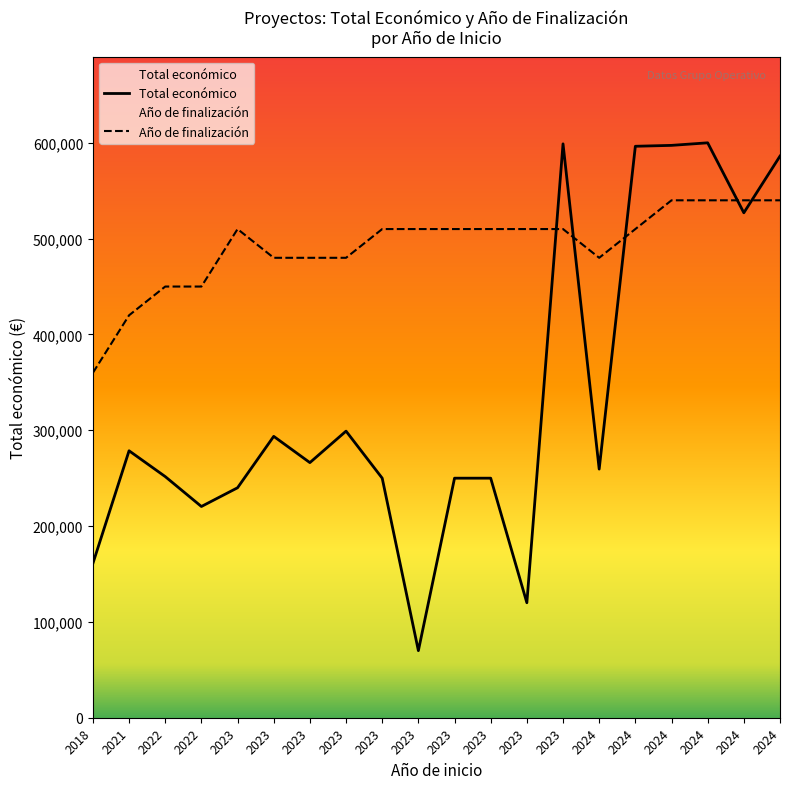

Reading left to right, transcribe all the data shown in this chart.

Total económico: 2018=161050.0	2021=278602.0	2022=251662.0	2022=220453.0	2023=240000.0	2023=293645.0	2023=266240.0	2023=299109.0	2023=250000.0	2023=70000.0	2023=250000.0	2023=250000.0	2023=119999.0	2023=598909.0	2024=259477.0	2024=596384.0	2024=597320.0	2024=599986.0	2024=526962.0	2024=586120.0
Año de finalización: 2018=359991.6	2021=419990.2	2022=449989.5	2022=449989.5	2023=509988.1	2023=479988.8	2023=479988.8	2023=479988.8	2023=509988.1	2023=509988.1	2023=509988.1	2023=509988.1	2023=509988.1	2023=509988.1	2024=479988.8	2024=509988.1	2024=539987.4	2024=539987.4	2024=539987.4	2024=539987.4